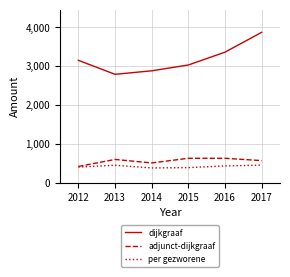

Which series changed the most between 2013 and 2016?

dijkgraaf